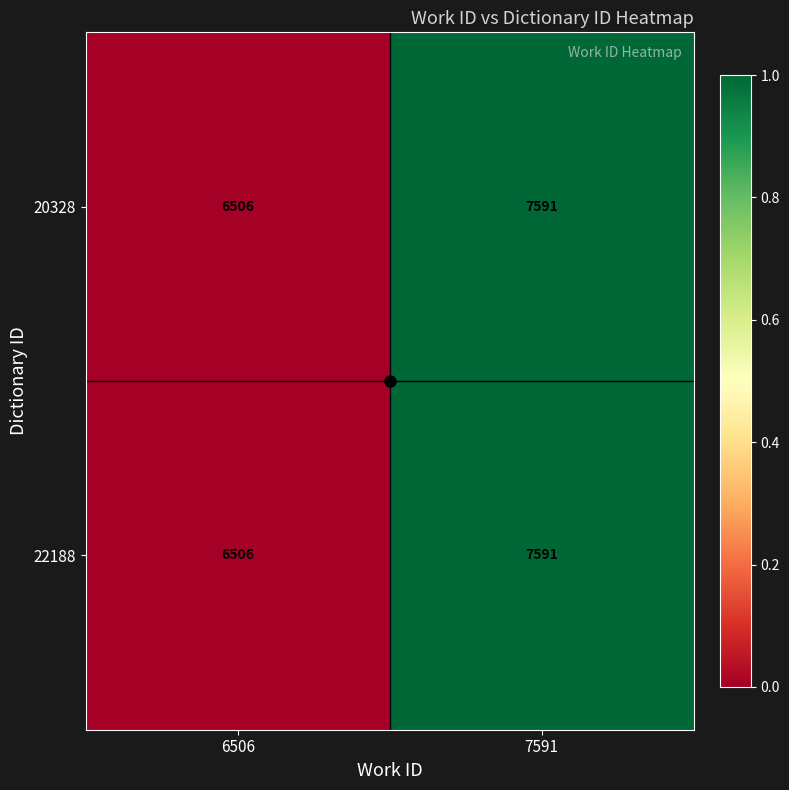

What is the difference between the maximum and minimum values in the 22188 series?

1085